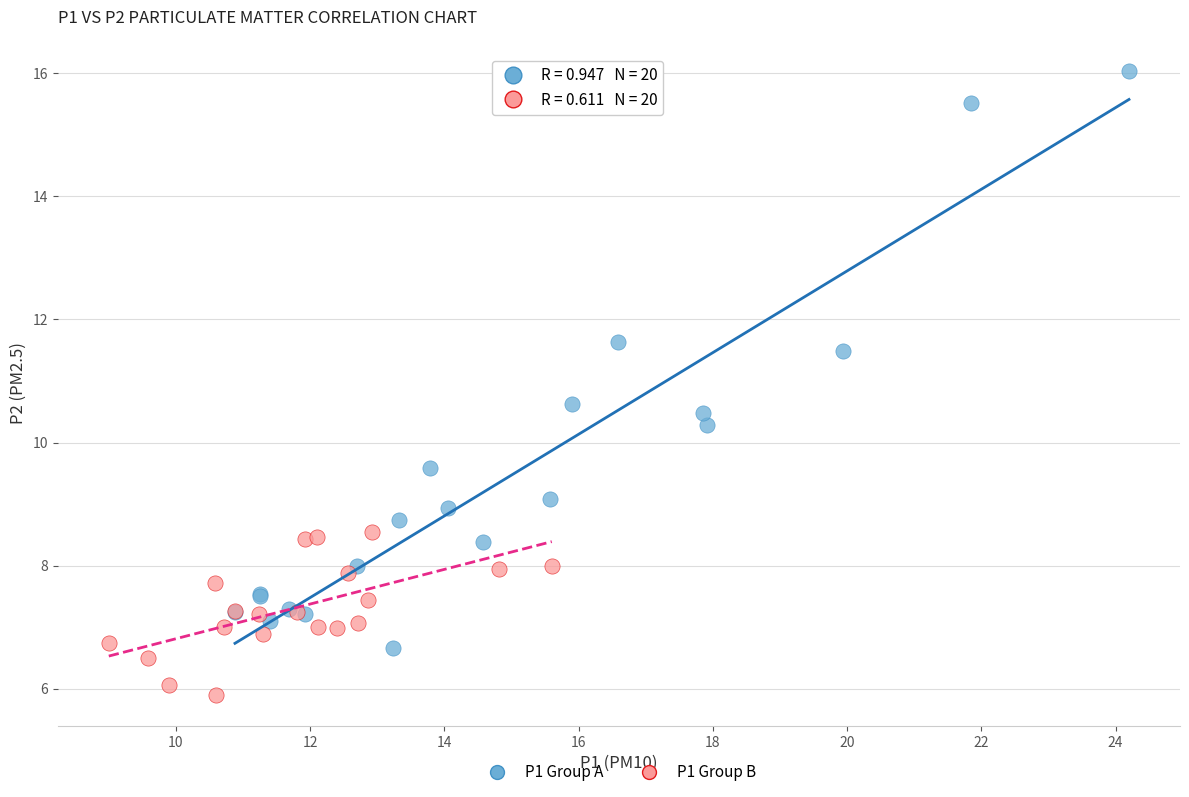

Which series has the widest spread of Y values?

P1 Group A